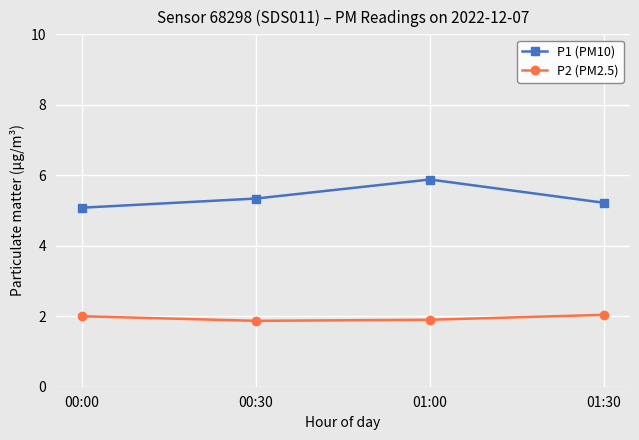

True or false: P1 (PM10) has more than 1 interior local peaks.

False